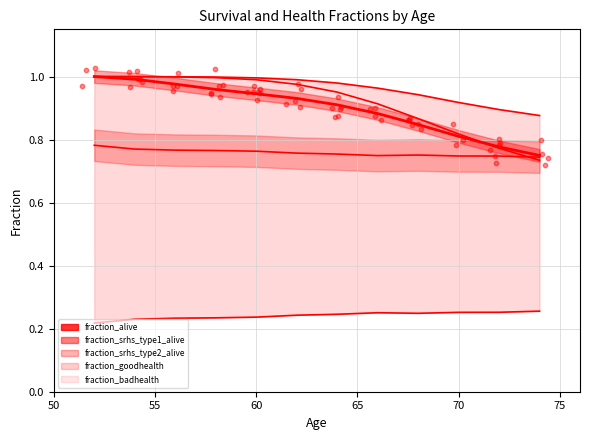

Which series reaches the maximum Y coordinate?

fraction_alive